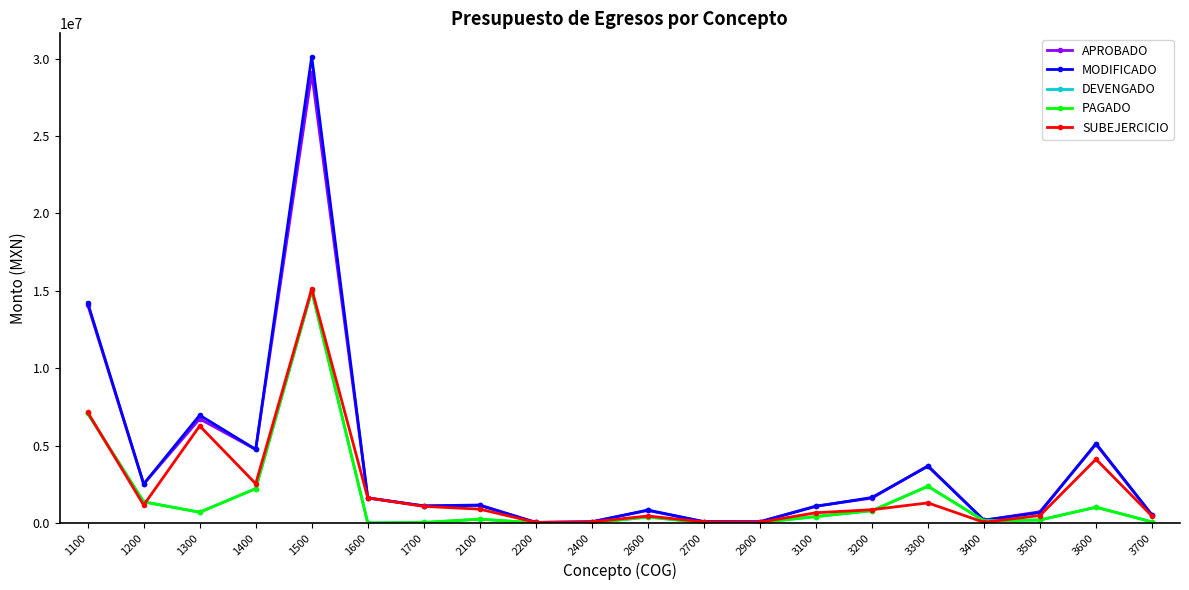

The value of APROBADO at 1200 is 2515531.8. True or false?

True